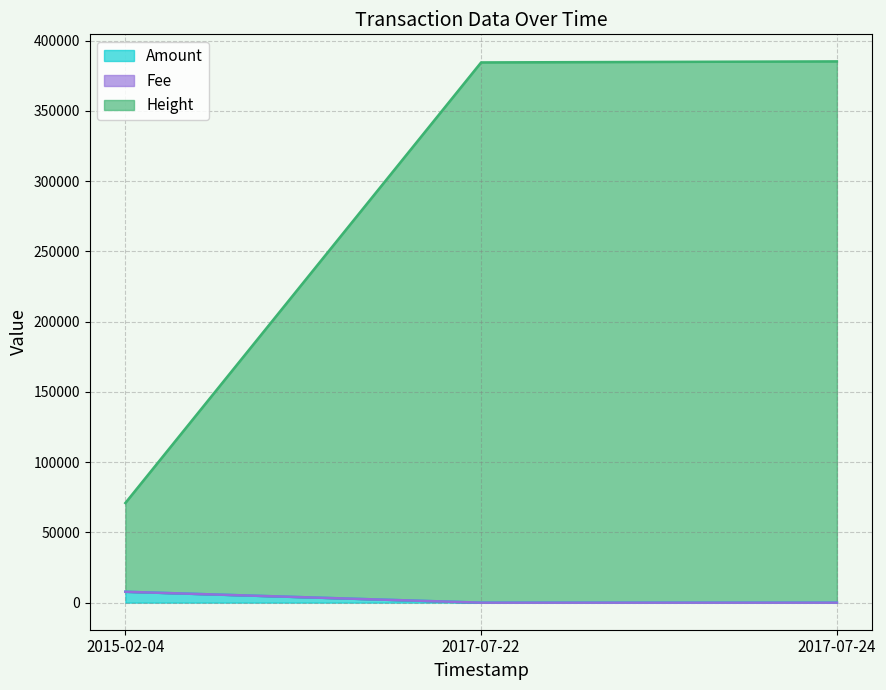

What is the difference between the maximum and minimum values in the Amount series?

7752